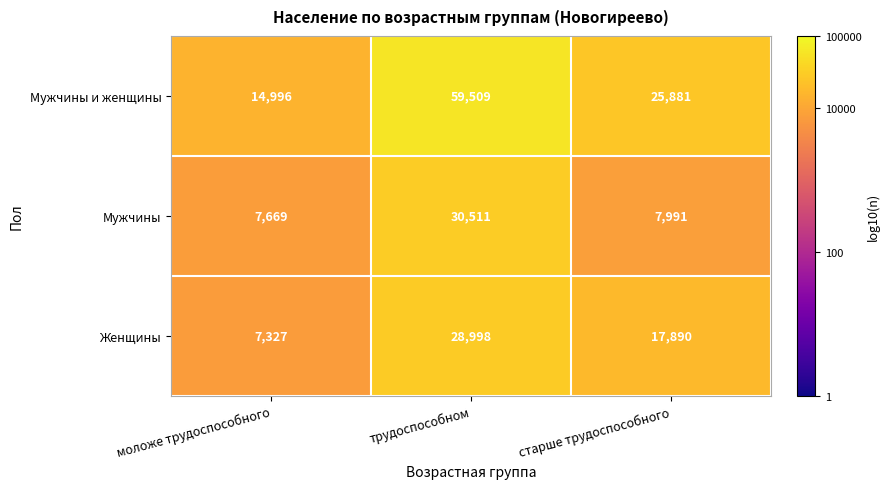

What is the maximum value shown in the chart?

59509